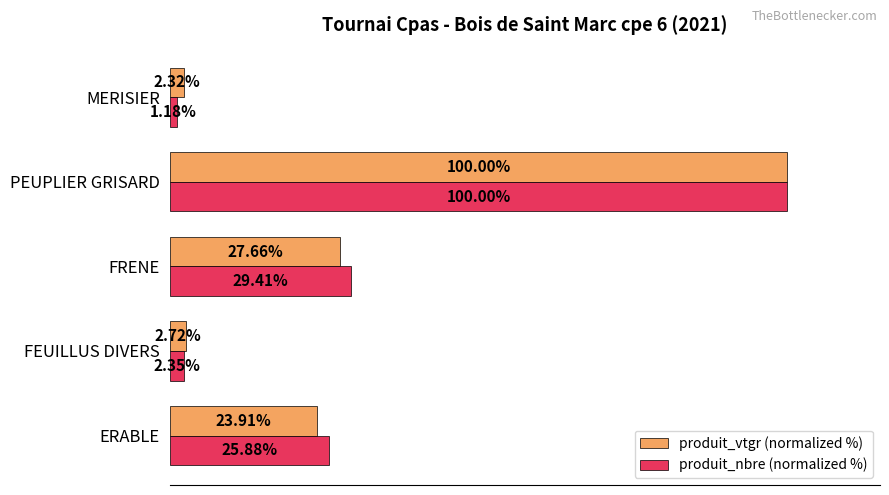

Which label corresponds to the smallest value in the chart?

MERISIER